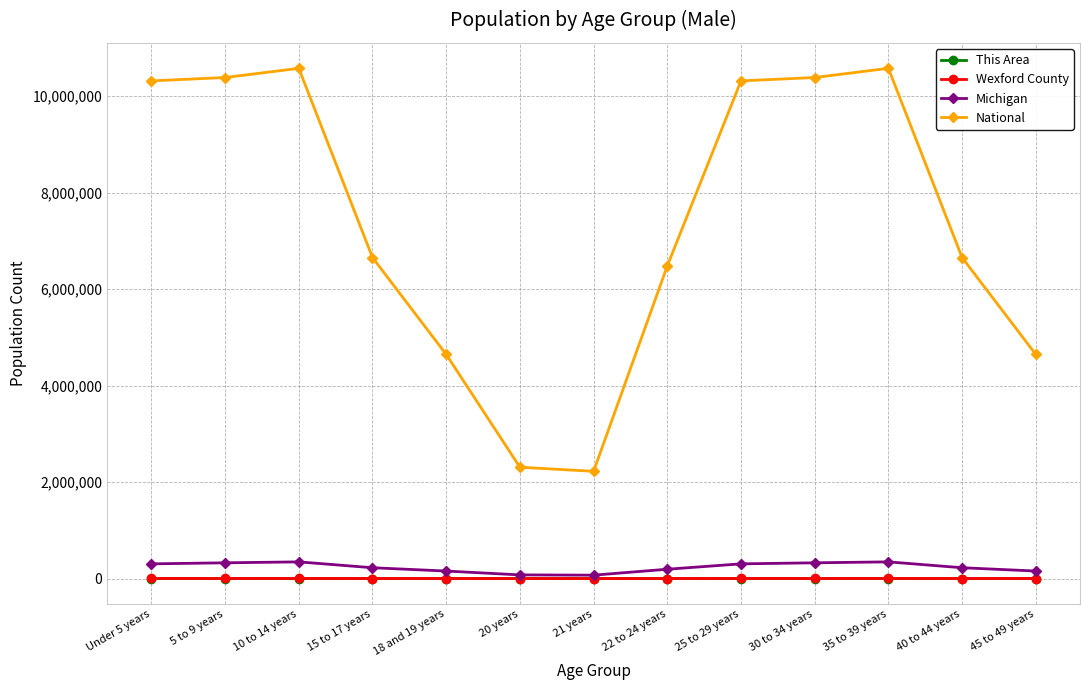

Which series changed the most between 5 to 9 years and 10 to 14 years?

National